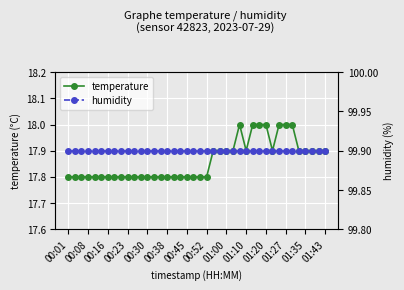

What is the maximum value for humidity?

99.9